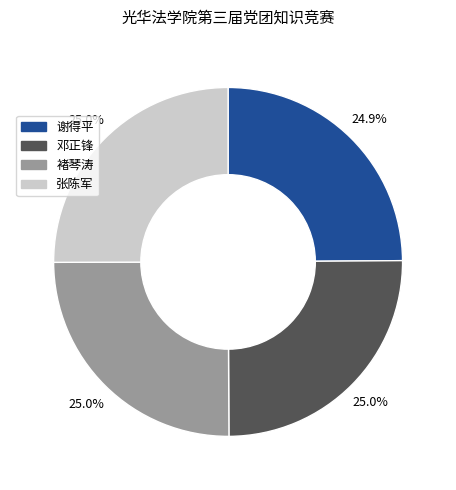

To the nearest percent, what is the average slice percentage?

25%